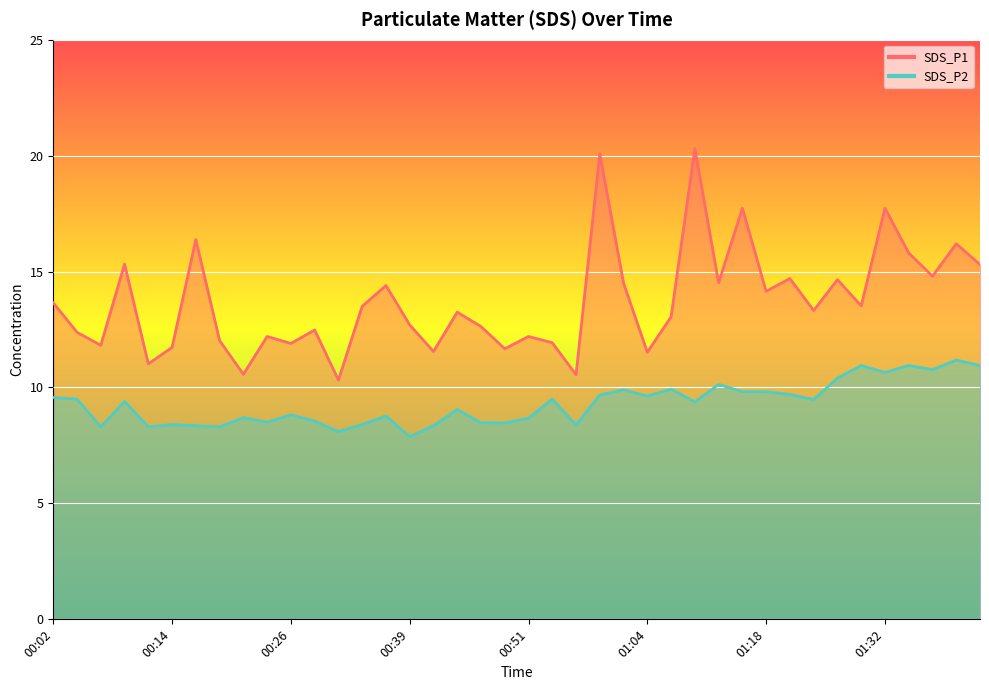

What is the label of the 3rd point from the right?

01:37